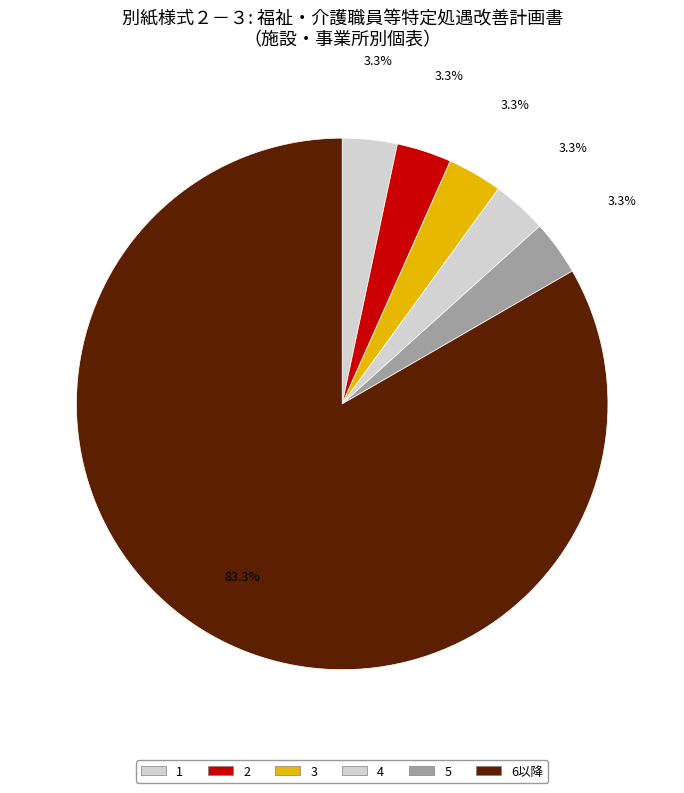

Which slice is the smallest?

1